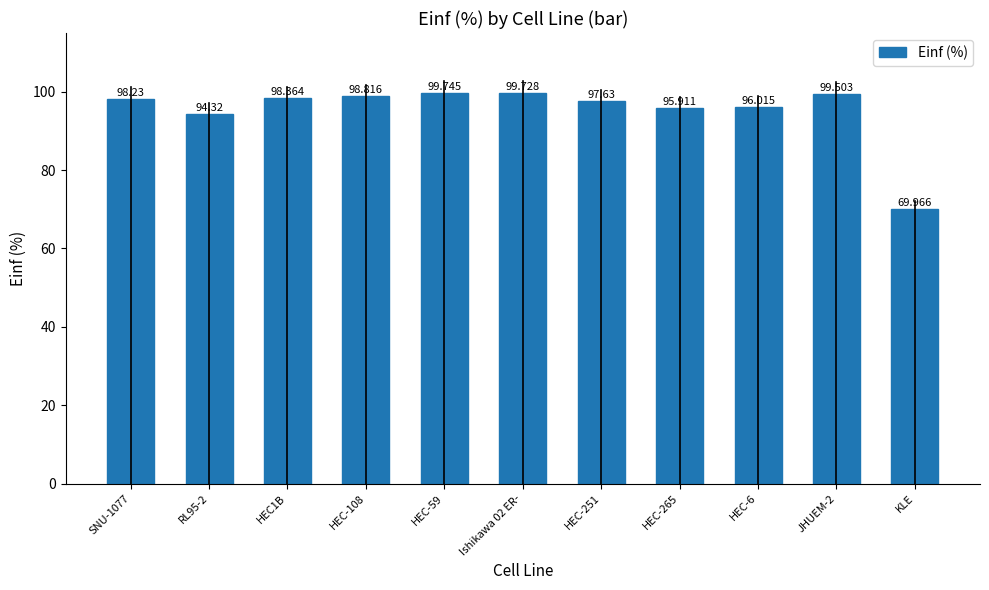

What is the change in value from HEC-59 to HEC-265?

-3.8